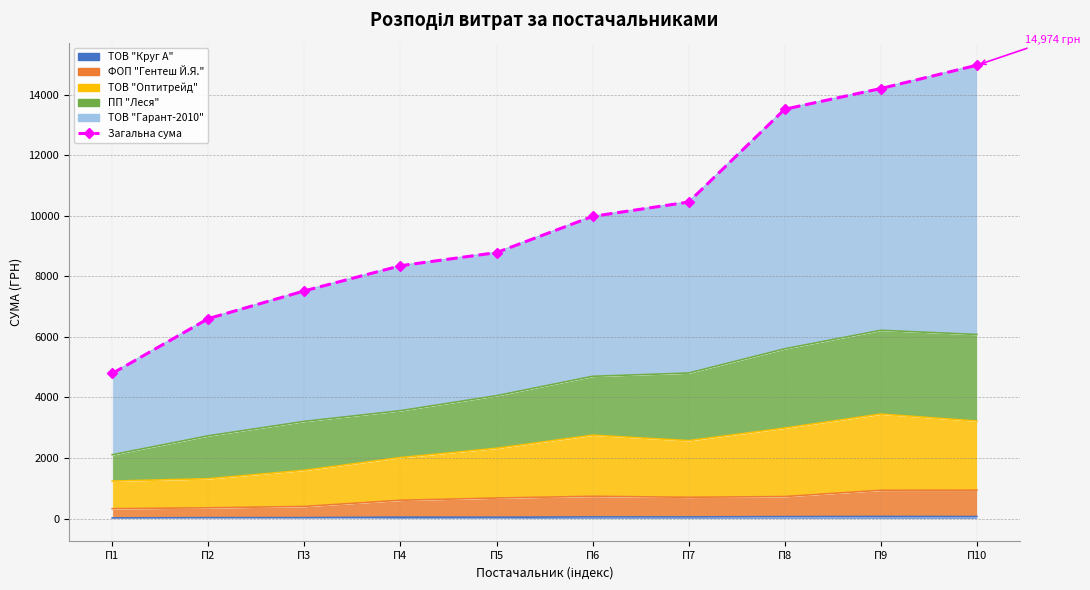

What is the approximate value at П6?

9981.3